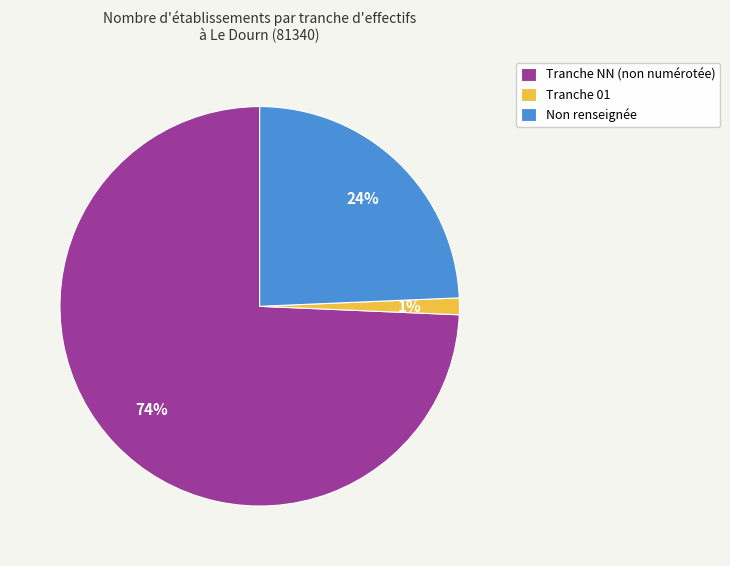

To the nearest percent, what percentage of the pie is Tranche 01?

1%